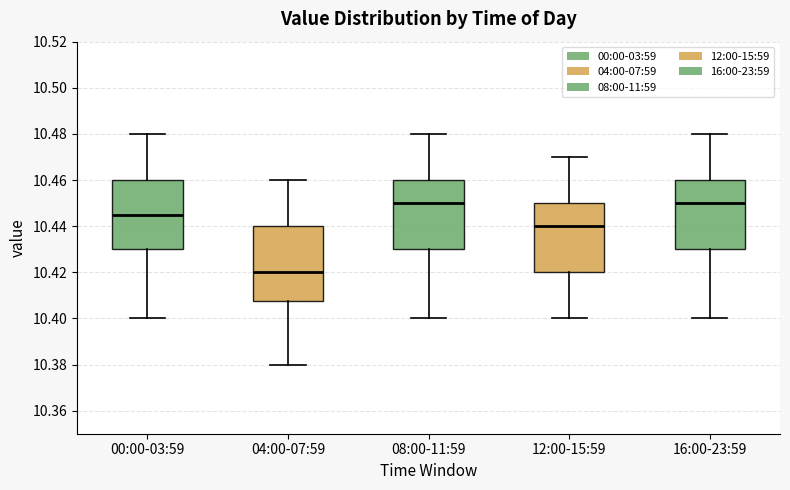

Reading left to right, transcribe this box plot: for each box, give where its median line is, the range the box spans, and where its two whiskers end, as read against the y-axis. The values are not printed on the chart, so give them approximately, as read against the axis.

00:00-03:59: median 10.446, box 10.430 to 10.460, whiskers 10.400 to 10.480
04:00-07:59: median 10.420, box 10.408 to 10.440, whiskers 10.380 to 10.460
08:00-11:59: median 10.450, box 10.430 to 10.460, whiskers 10.400 to 10.480
12:00-15:59: median 10.440, box 10.420 to 10.450, whiskers 10.400 to 10.470
16:00-23:59: median 10.450, box 10.430 to 10.460, whiskers 10.400 to 10.480